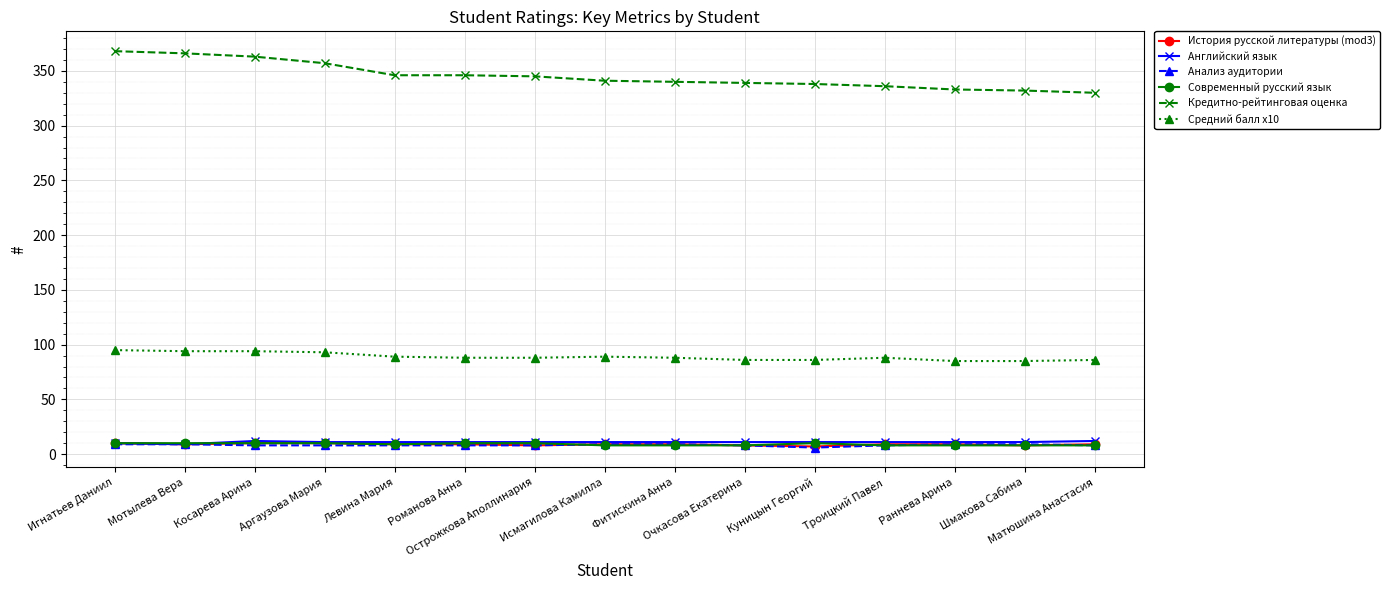

What is the sum of the Кредитно-рейтинговая оценка values at Левина Мария and Острожкова Аполлинария?

691